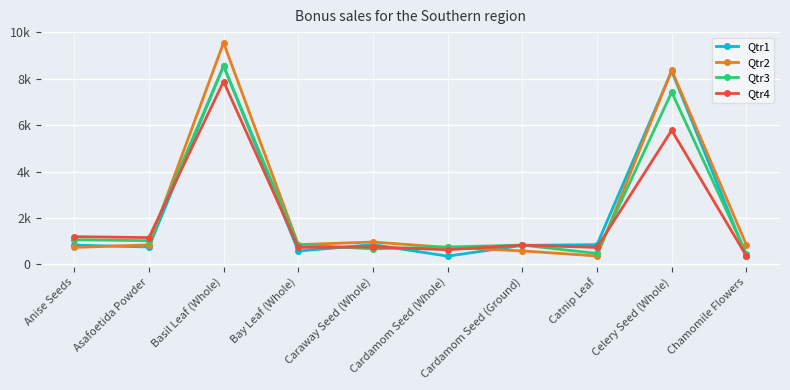

In Qtr3, how many points are higher than both neighbors (excluding endpoints)?

3